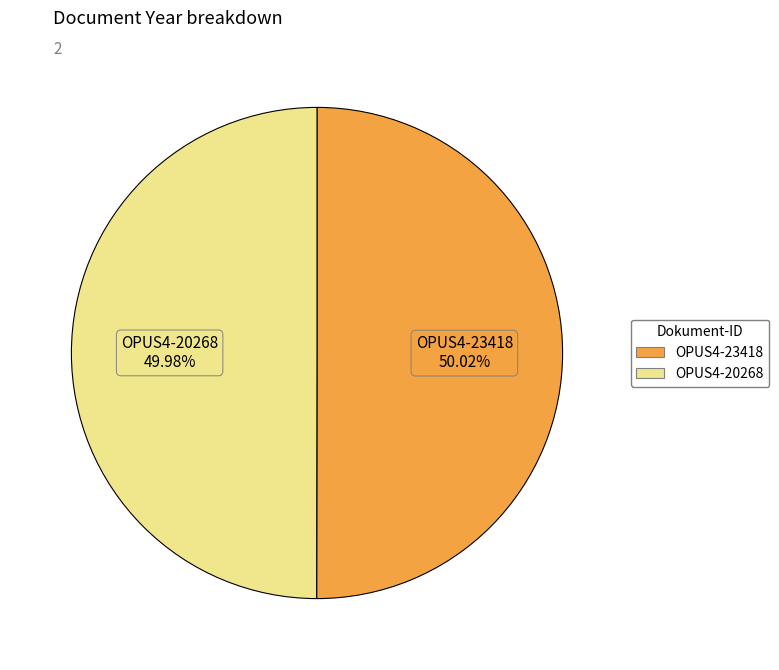

What percentage is NOT represented by OPUS4-20268?

50.0%